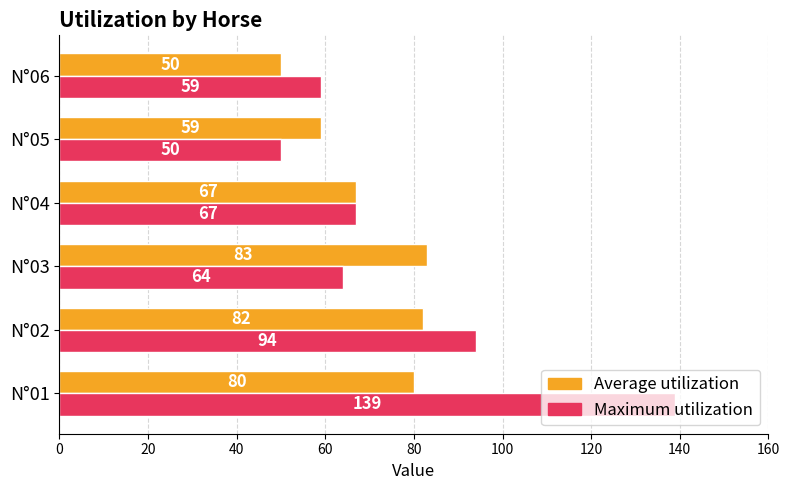

What is the smallest value displayed?

50